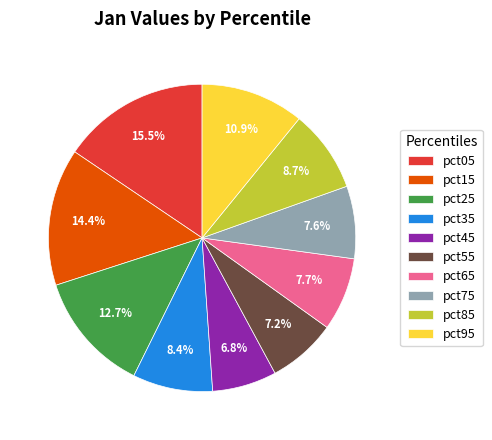

To the nearest percent, what portion does pct95 represent?

11%